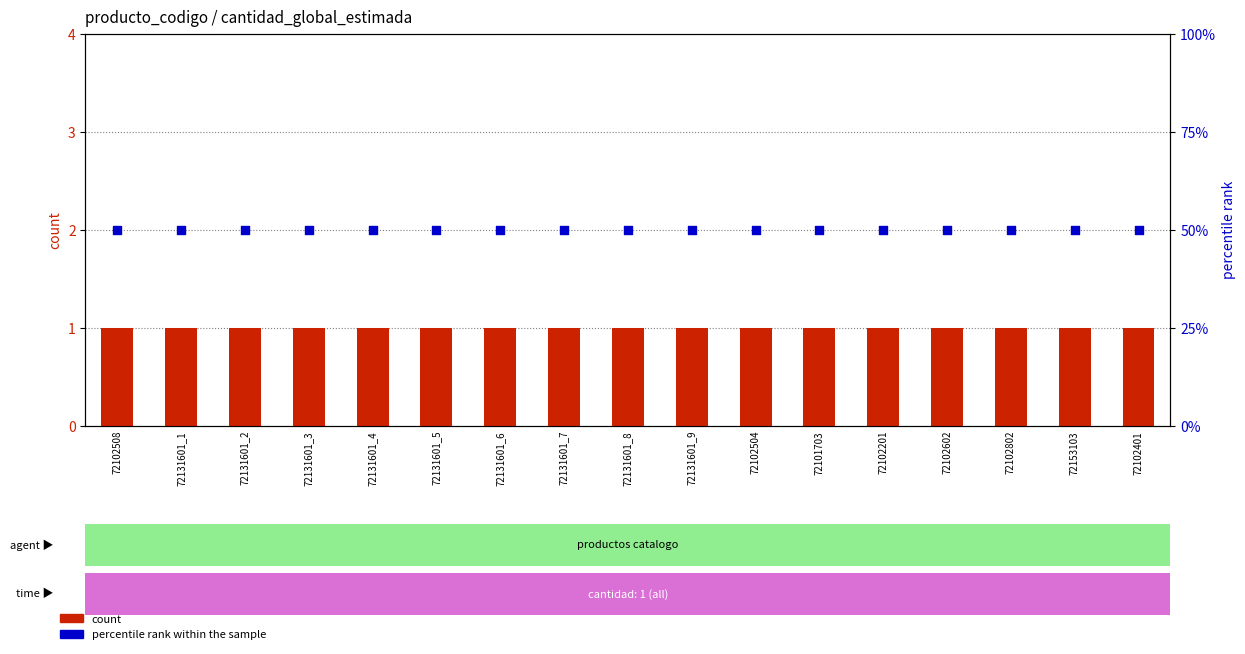

What is the total value across all series at 72131601_3?

51